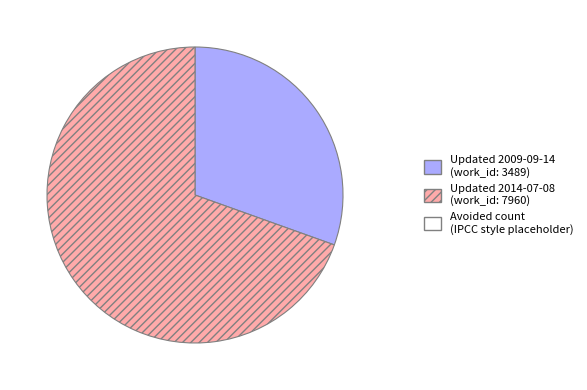

Is there a majority slice in this chart?

Yes